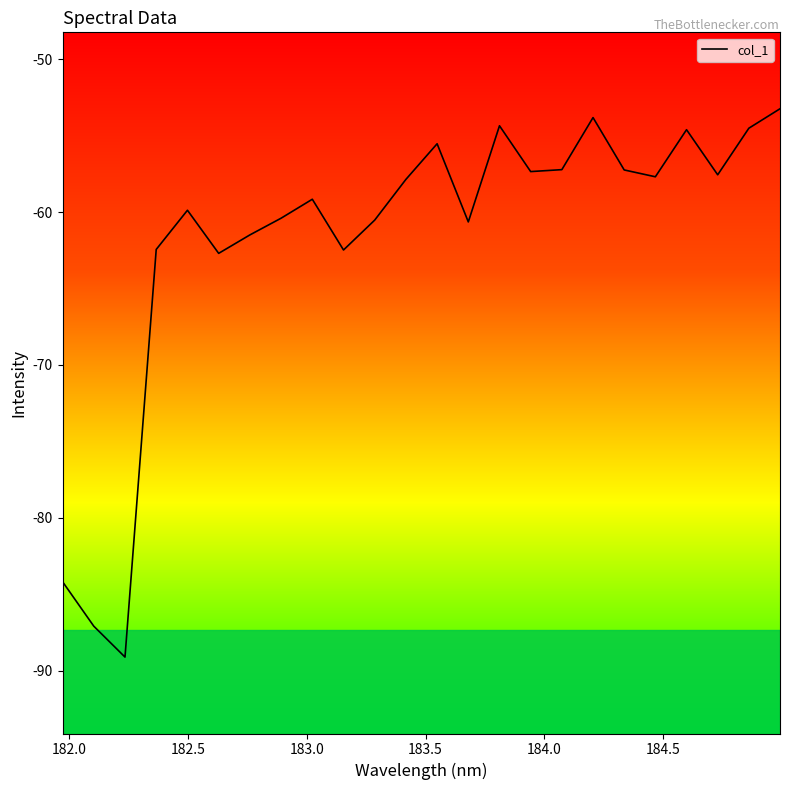

What is the difference between the maximum and minimum values?

35.9